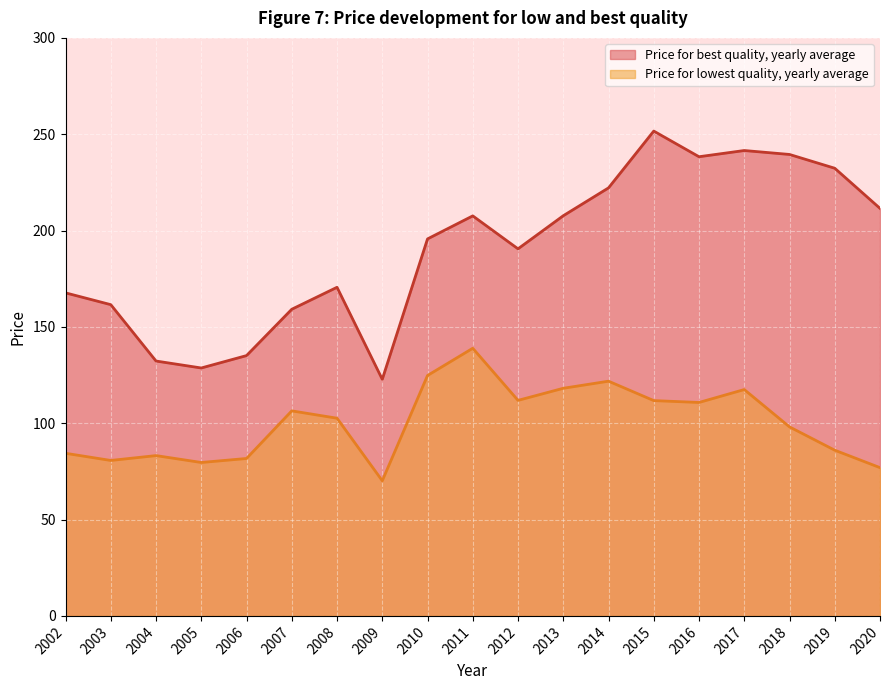

At how many categories does at least one series exceed 105?

19